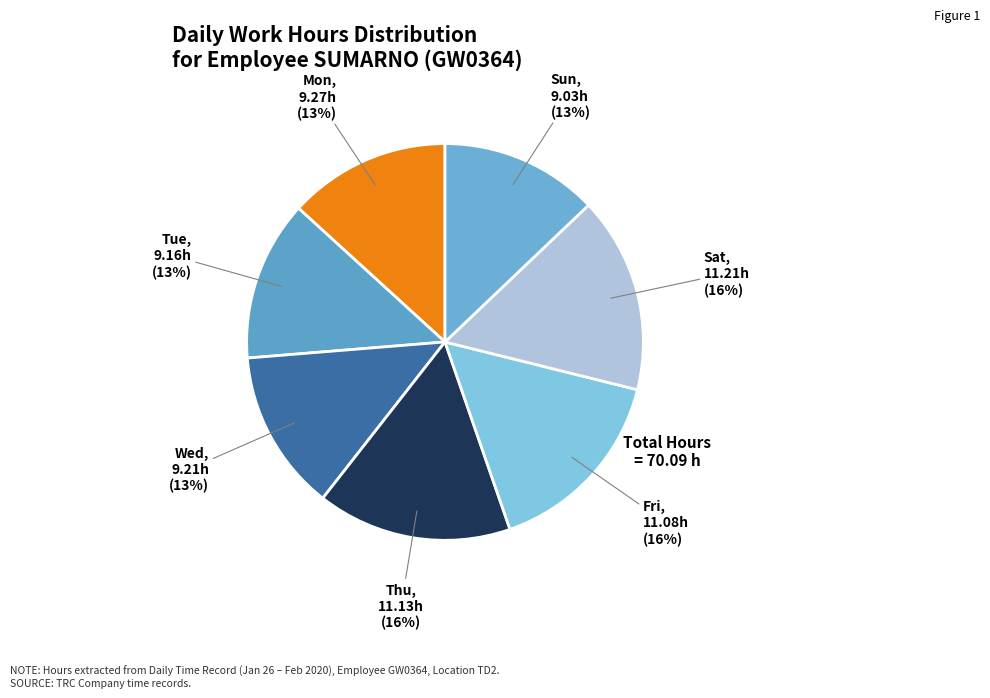

To the nearest percent, what portion does Fri represent?

16%